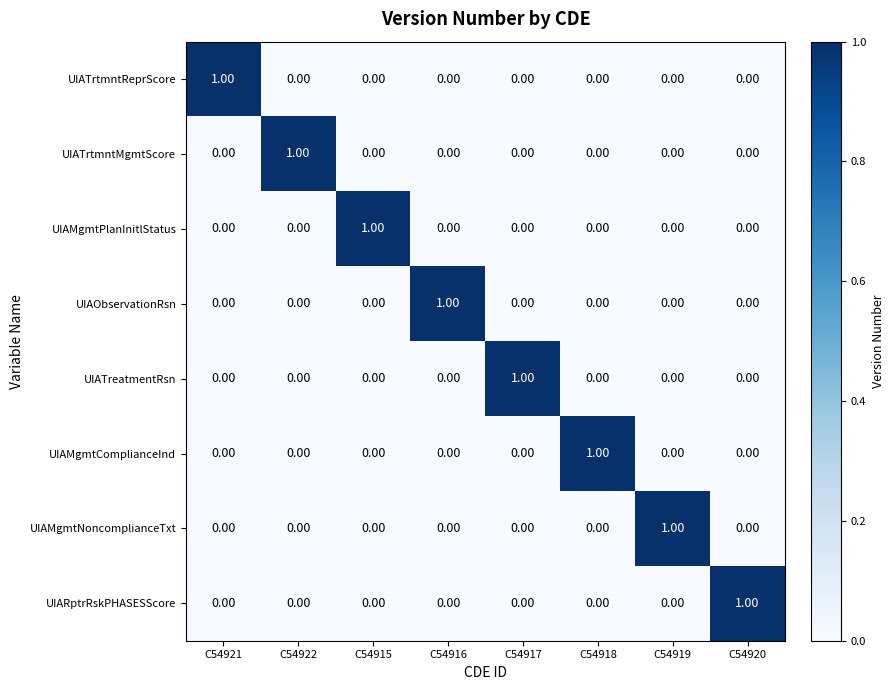

What is the difference between the highest and lowest values at C54921?

1